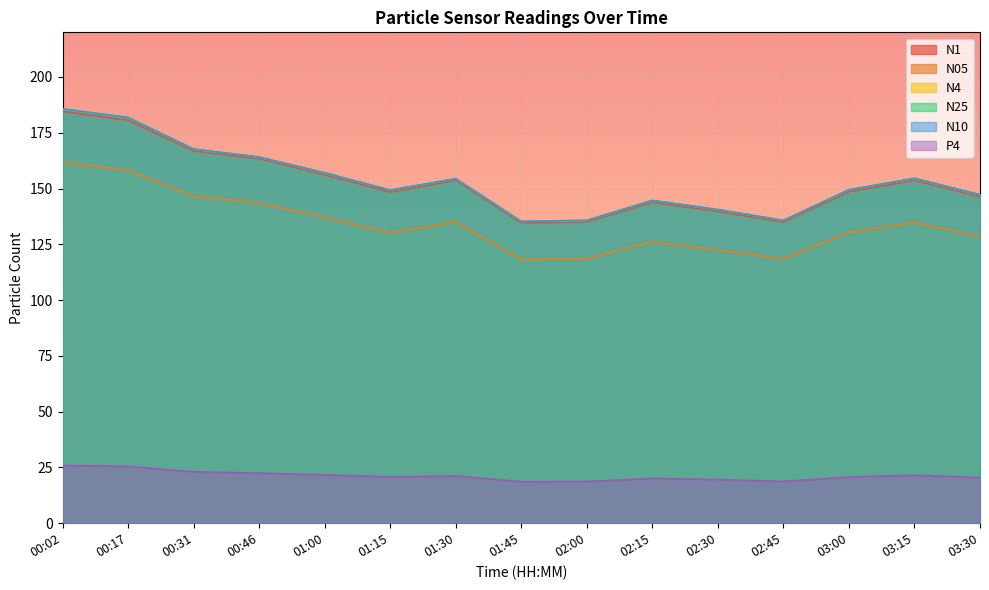

Reading left to right, what are all the values shown in this chart?

N1: 00:02=184.6	00:17=180.6	00:31=166.8	00:46=163.3	01:00=156.2	01:15=148.4	01:30=153.7	01:45=134.6	02:00=135.0	02:15=143.8	02:30=139.7	02:45=135.0	03:00=148.6	03:15=153.7	03:30=146.4
N05: 00:02=161.8	00:17=158.1	00:31=146.6	00:46=143.6	01:00=137.1	01:15=130.1	01:30=135.0	01:45=118.2	02:00=118.5	02:15=126.2	02:30=122.4	02:45=118.5	03:00=130.3	03:15=134.7	03:30=128.4
N4: 00:02=185.7	00:17=181.8	00:31=167.7	00:46=164.1	01:00=157.1	01:15=149.3	01:30=154.4	01:45=135.3	02:00=135.7	02:15=144.7	02:30=140.6	02:45=135.7	03:00=149.4	03:15=154.6	03:30=147.2
N25: 00:02=185.6	00:17=181.7	00:31=167.6	00:46=164.0	01:00=157.0	01:15=149.2	01:30=154.3	01:45=135.2	02:00=135.7	02:15=144.6	02:30=140.5	02:45=135.7	03:00=149.3	03:15=154.5	03:30=147.1
N10: 00:02=185.7	00:17=181.9	00:31=167.7	00:46=164.1	01:00=157.1	01:15=149.3	01:30=154.4	01:45=135.3	02:00=135.8	02:15=144.7	02:30=140.6	02:45=135.8	03:00=149.5	03:15=154.6	03:30=147.3
P4: 00:02=25.9	00:17=25.5	00:31=23.0	00:46=22.4	01:00=21.7	01:15=20.8	01:30=21.2	01:45=18.6	02:00=18.7	02:15=20.1	02:30=19.6	02:45=18.7	03:00=20.7	03:15=21.5	03:30=20.4